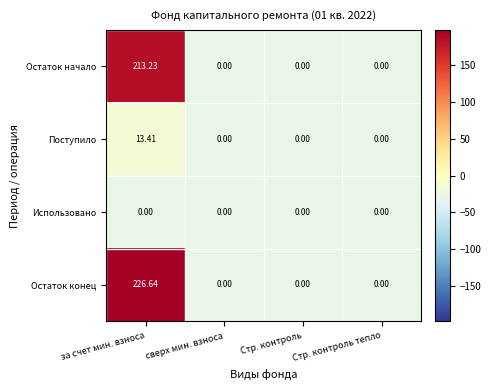

What is the total value across all series at Стр. контроль?

0.0